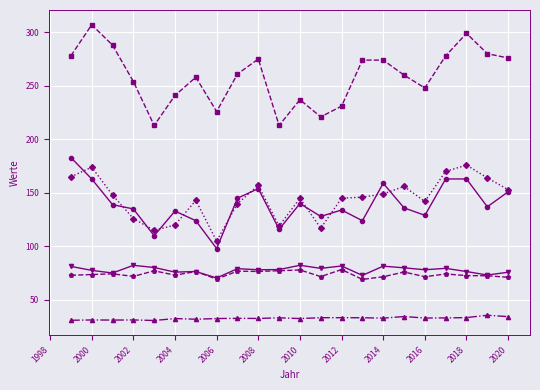

What is the greatest value displayed?

307.0